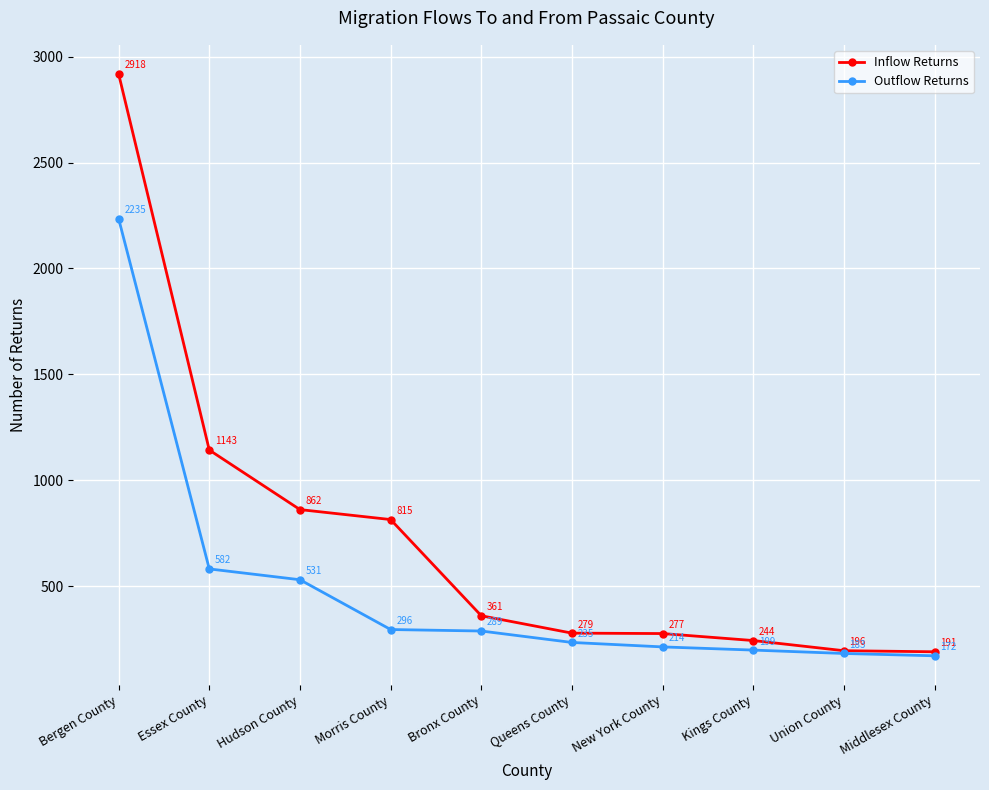

Reading left to right, transcribe all the data shown in this chart.

Inflow Returns: Bergen County=2918	Essex County=1143	Hudson County=862	Morris County=815	Bronx County=361	Queens County=279	New York County=277	Kings County=244	Union County=196	Middlesex County=191
Outflow Returns: Bergen County=2235	Essex County=582	Hudson County=531	Morris County=296	Bronx County=289	Queens County=235	New York County=214	Kings County=199	Union County=183	Middlesex County=172